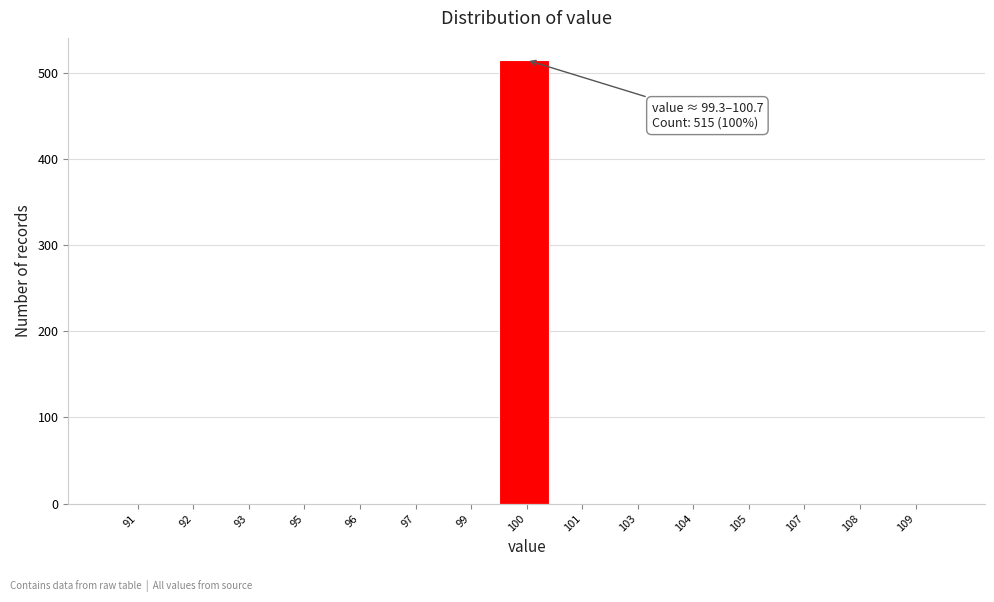

Reading left to right, list all the values displayed in this chart.

91=0	92=0	93=0	95=0	96=0	97=0	99=0	100=515	101=0	103=0	104=0	105=0	107=0	108=0	109=0